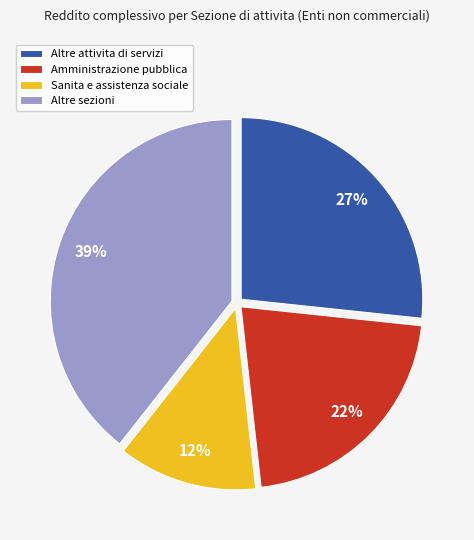

How many slices are in this pie chart?

4